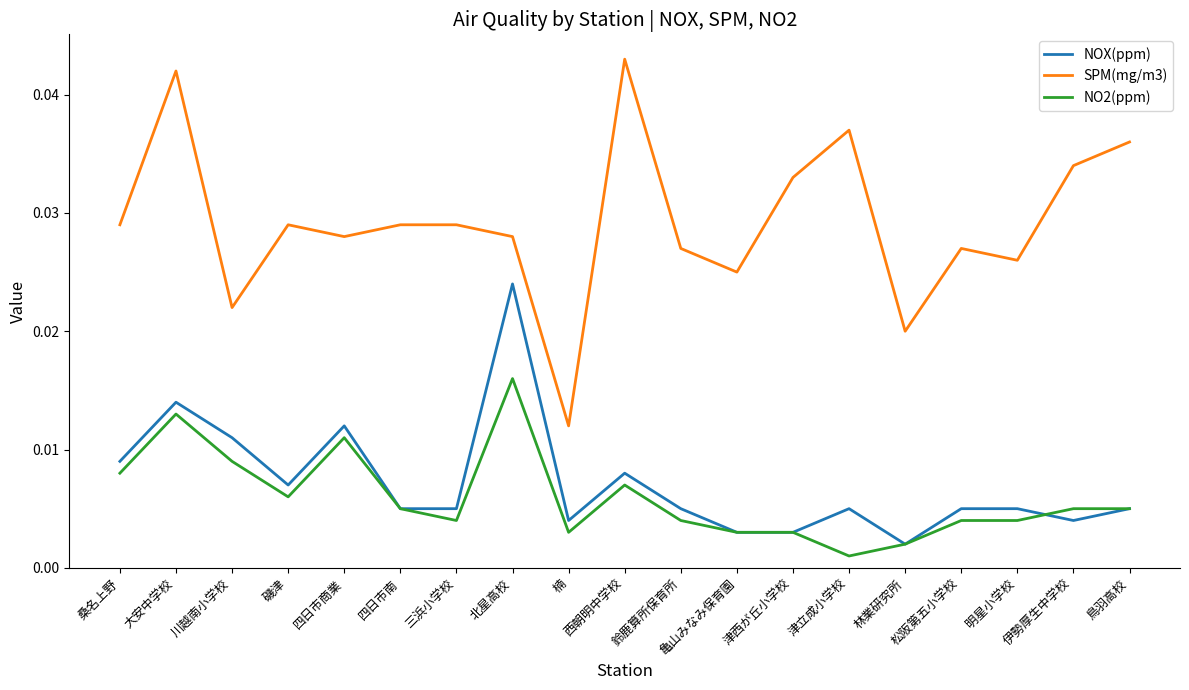

Count the number of categories in the chart.

19